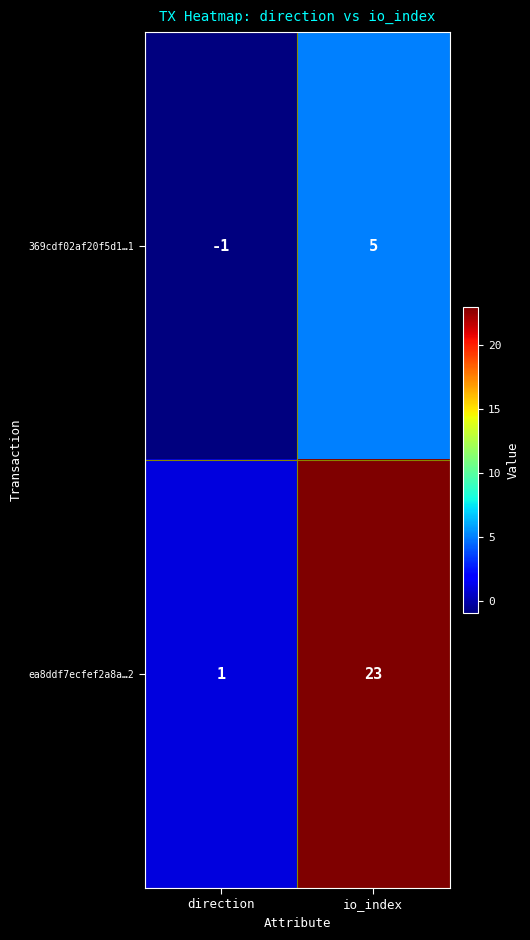

What is the difference between the 369cdf02af20f5d1…1 values at direction and io_index?

6